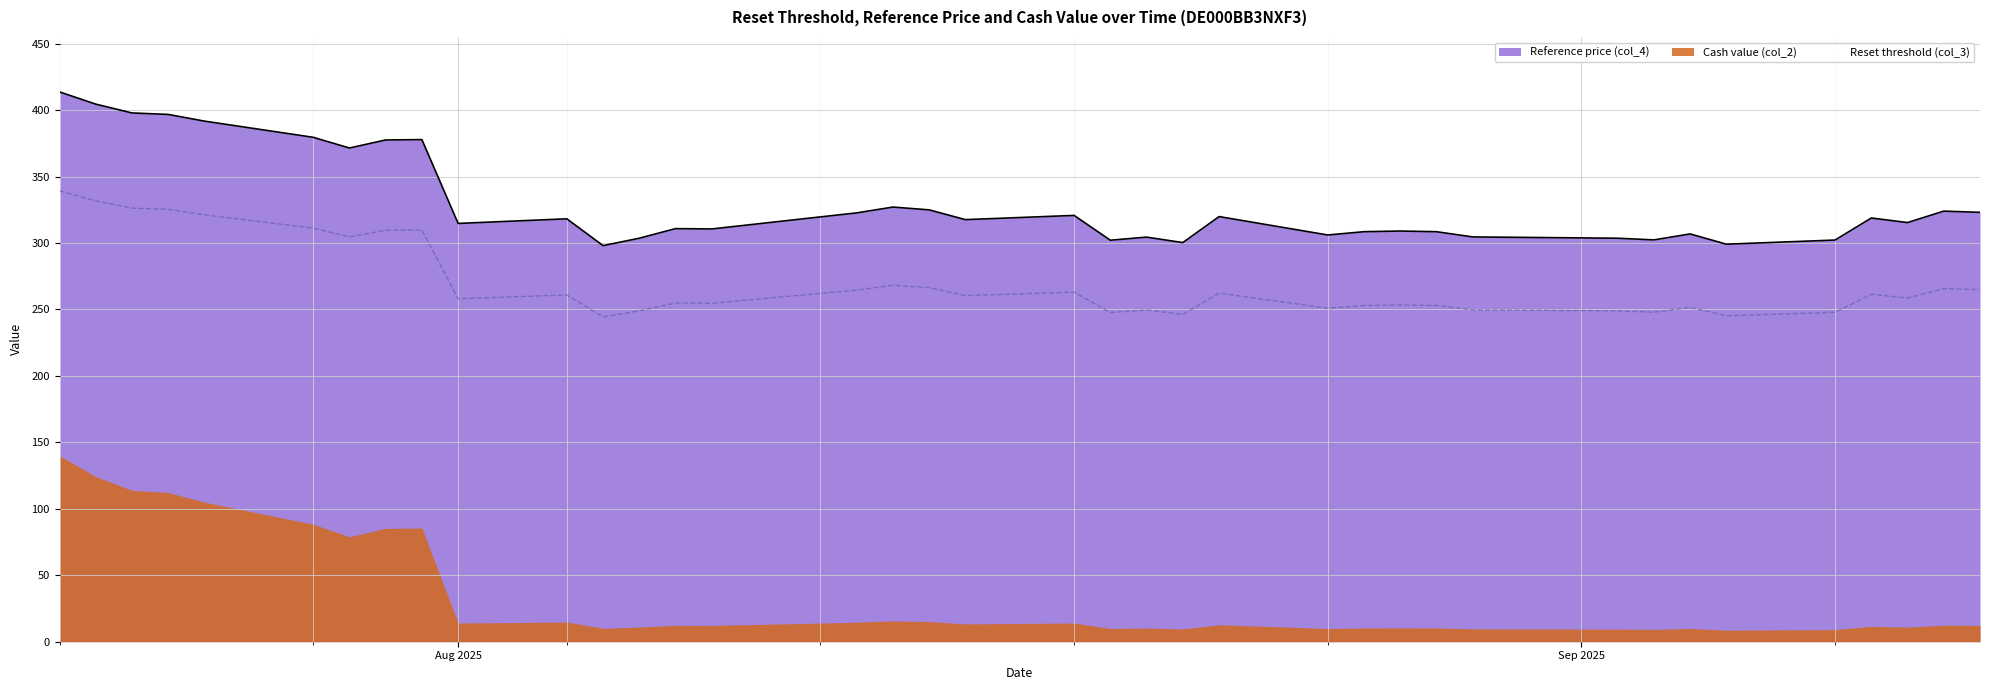

What is the total value across all series at 2025-08-19?

549.8